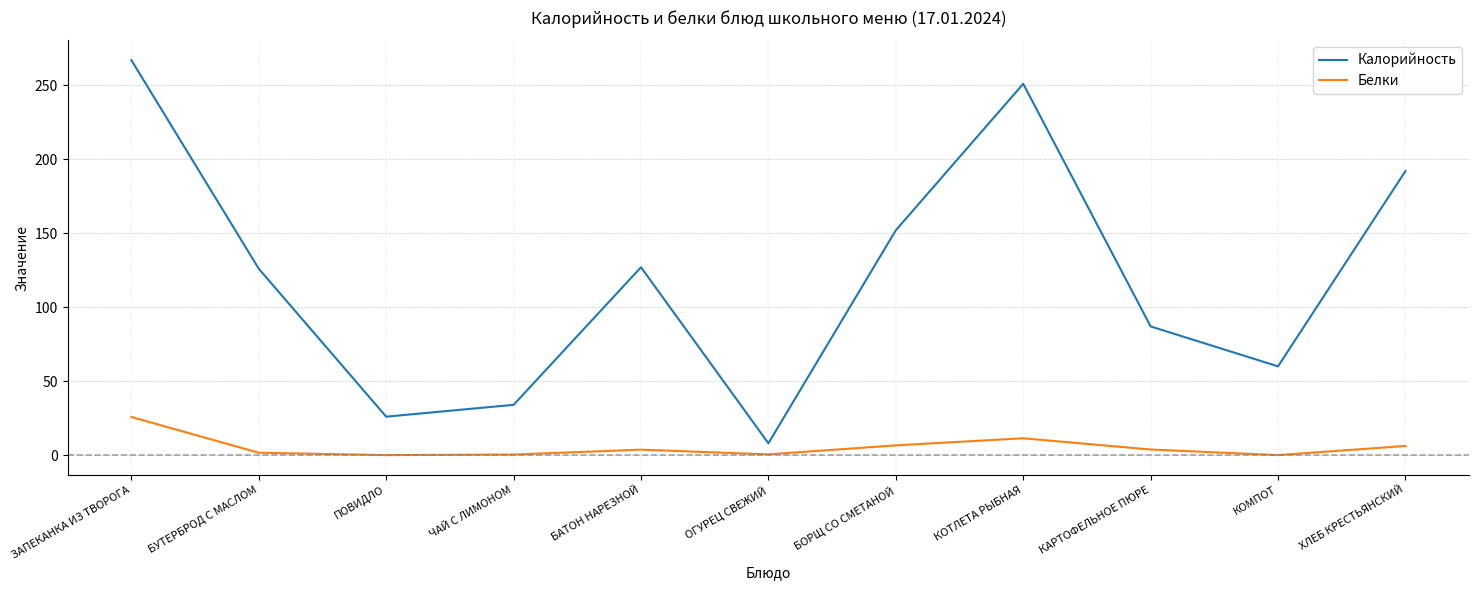

At which category is the sum across all series the highest?

ЗАПЕКАНКА ИЗ ТВОРОГА